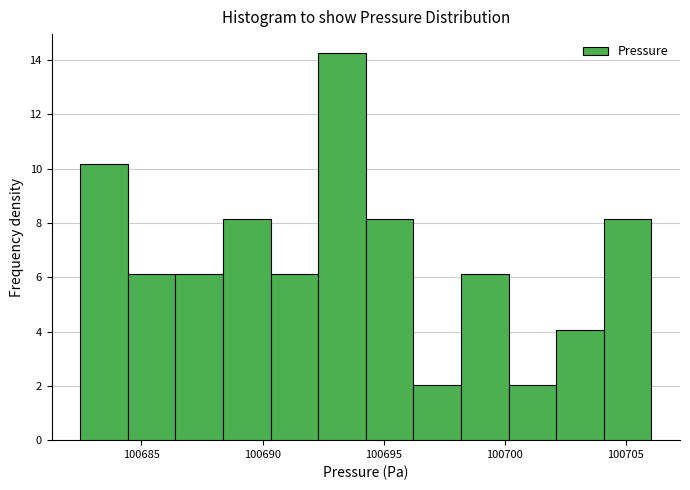

Read against the x-axis, roughly where is the centre of the tallest bar?

100693.5